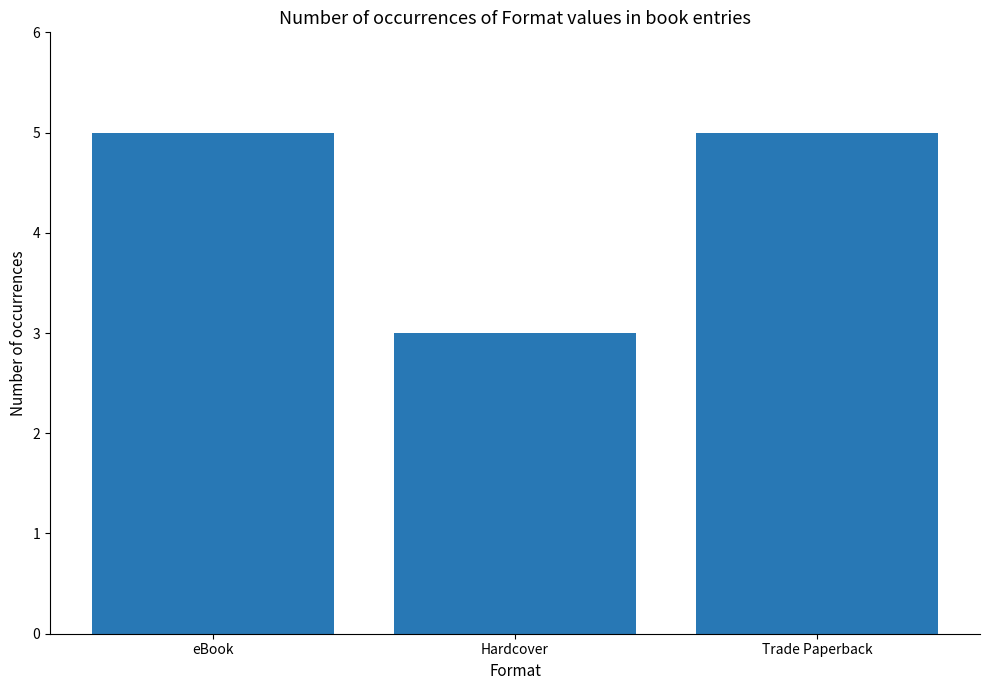

What position from the left is eBook?

1